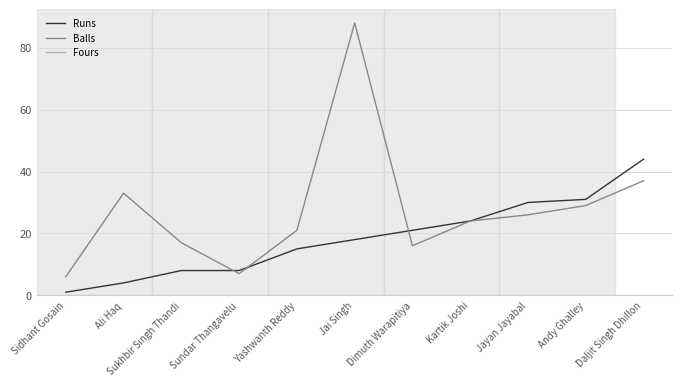

What position from the right is Jayan Jayabal?

3